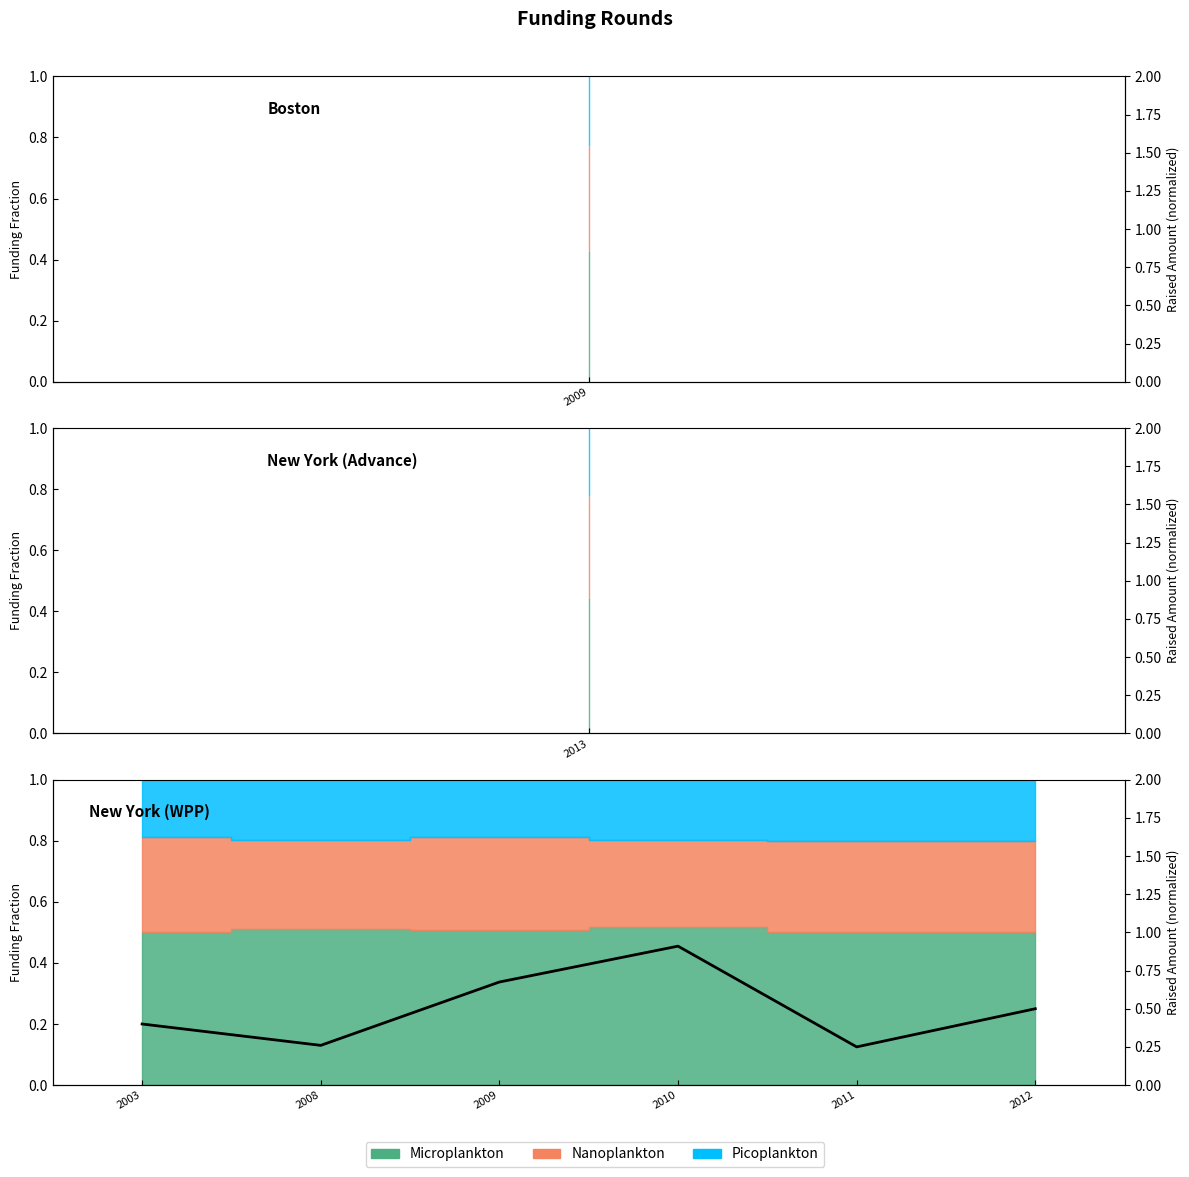

Reading right to left, list all the values displayed in this chart.

0.5	0.2	0.9	0.7	0.3	0.4